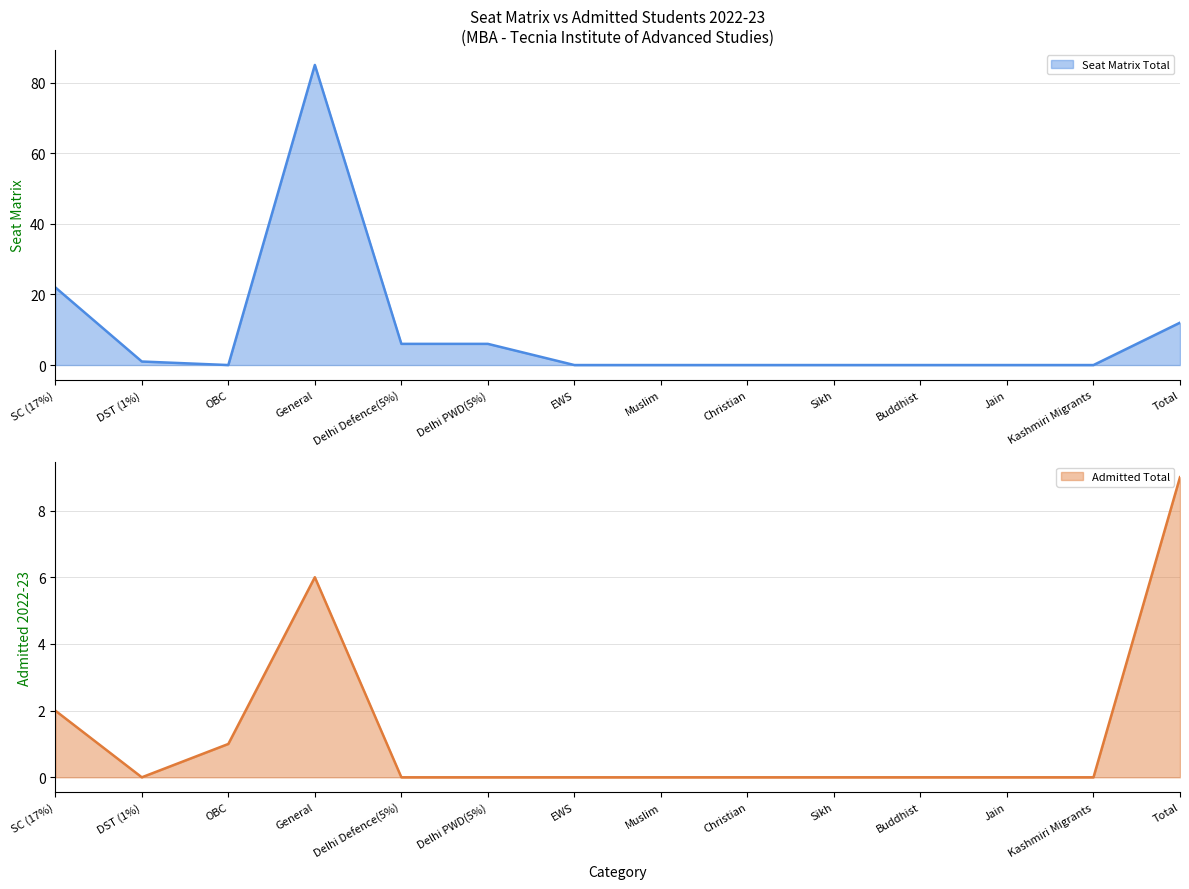

What is the difference between the maximum and minimum values in the Admitted Total series?

9